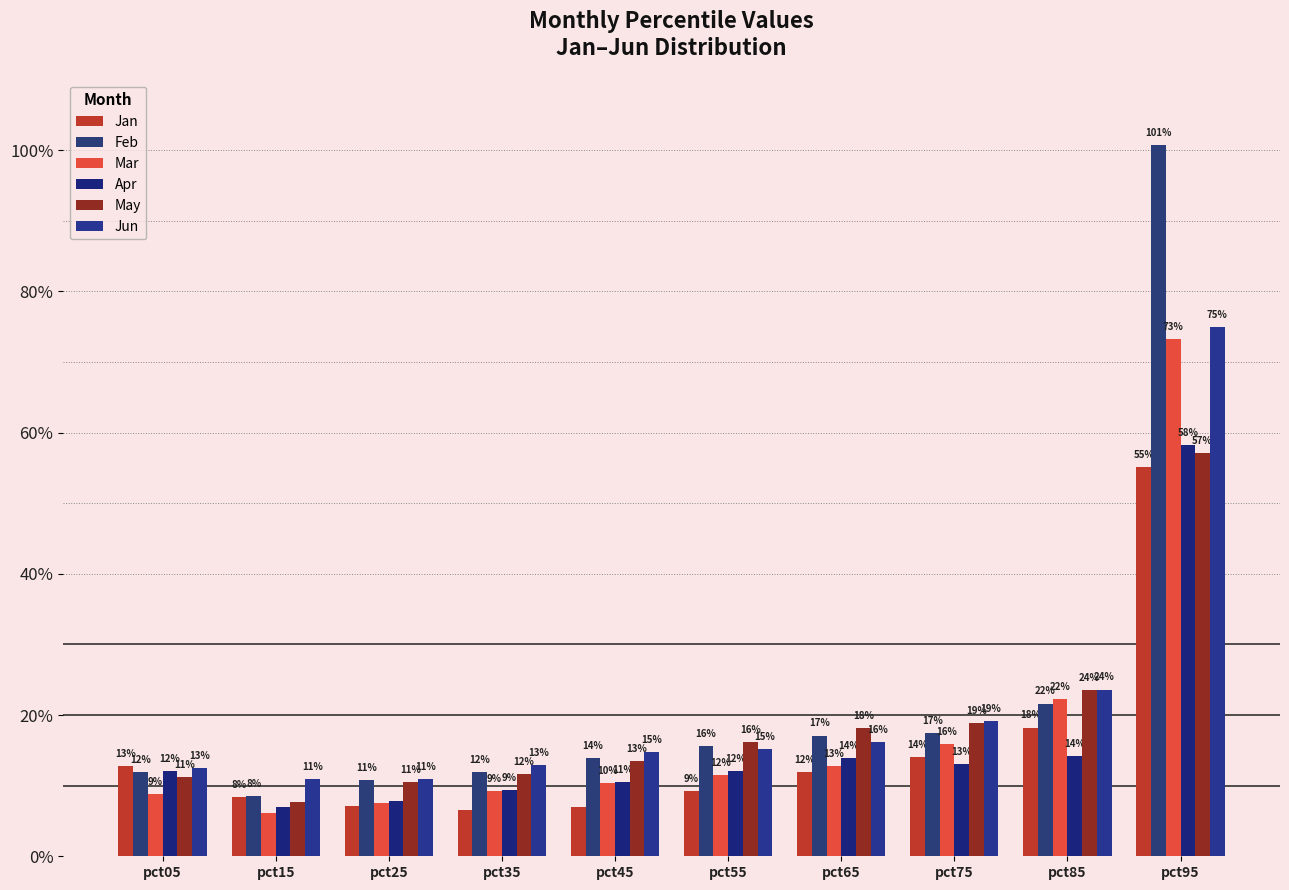

Where is Feb nearest to the value 0?

pct15